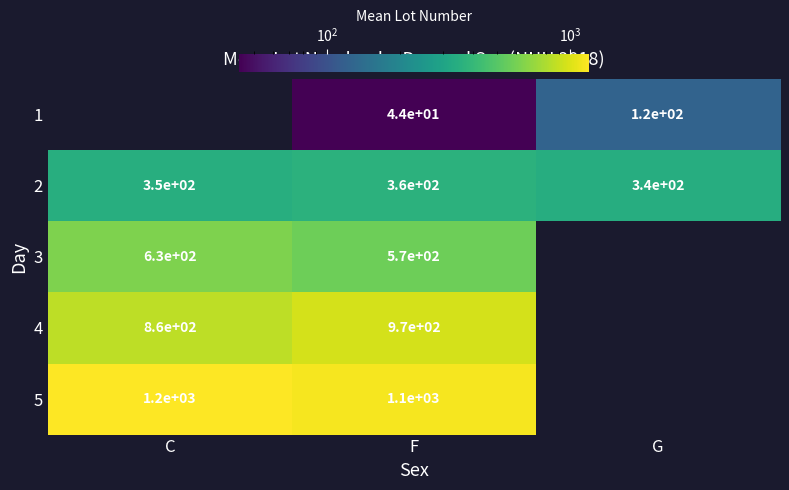

What is the spread (max minus min) of values at F?

1056.0